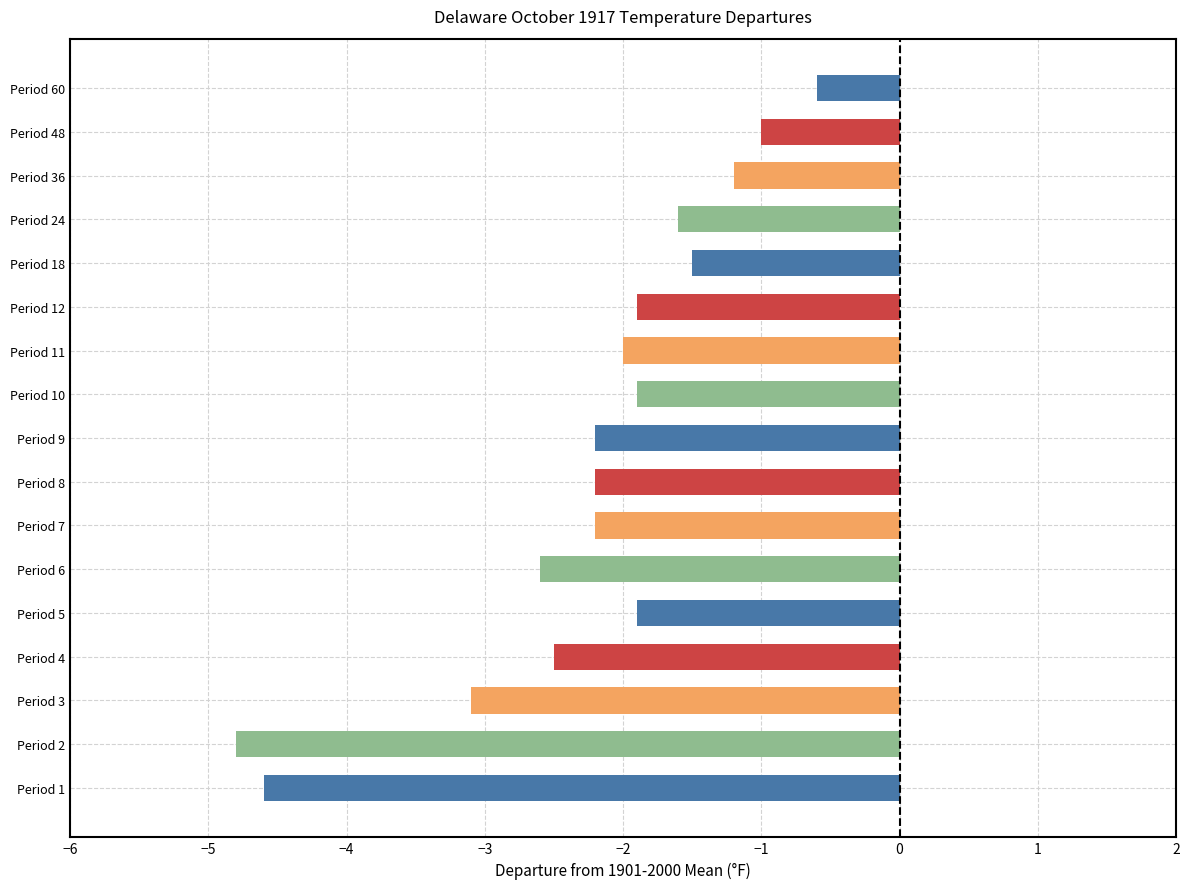

Which has a higher value, Period 9 or Period 2?

Period 9